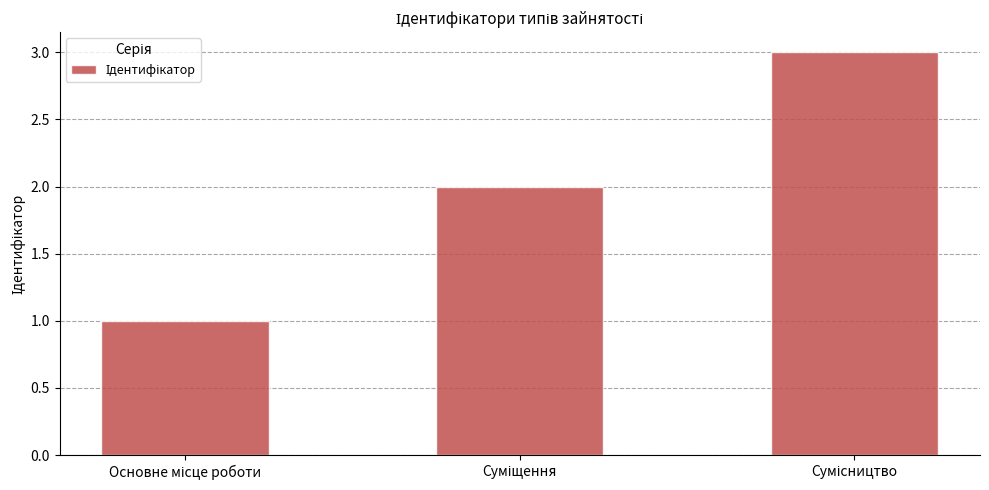

What is the maximum value shown in the chart?

3